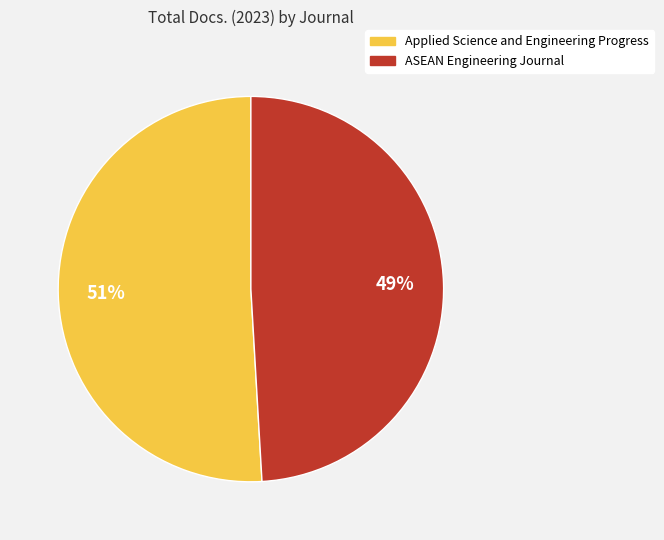

Which slice is the smallest?

ASEAN Engineering Journal